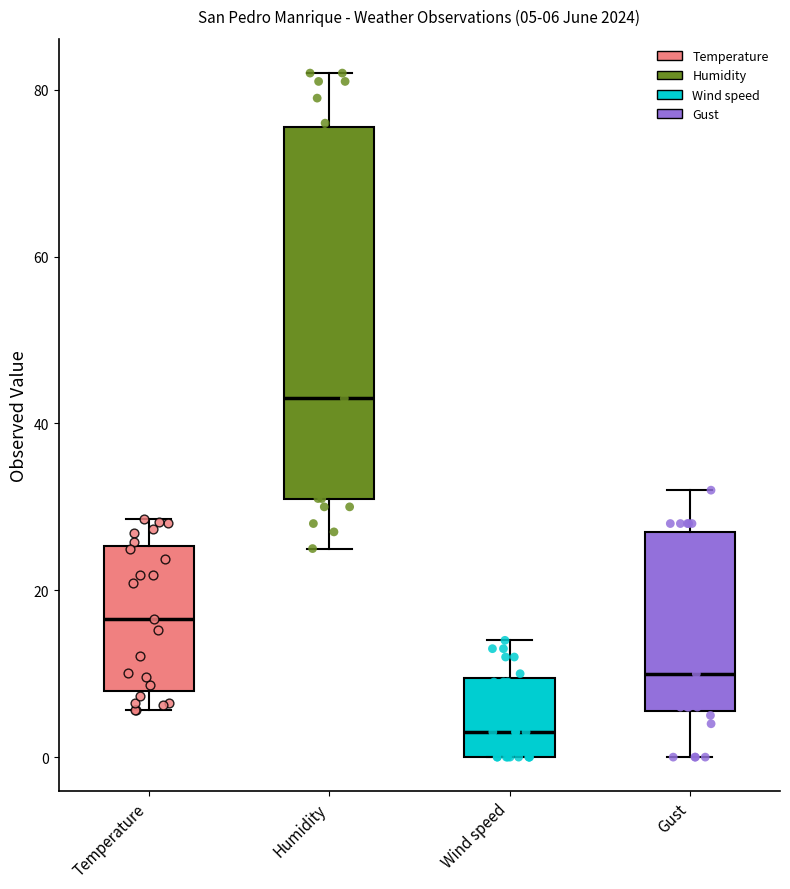

Which box's median line is the highest?

Humidity